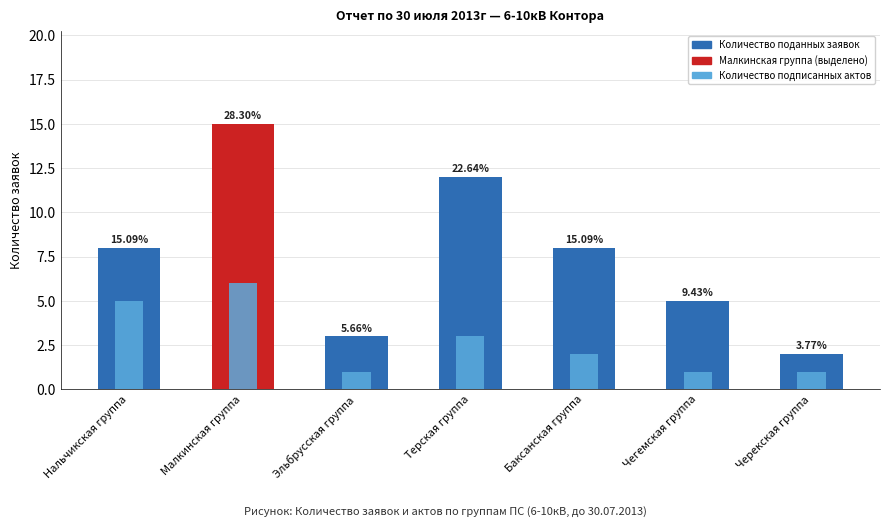

What is the minimum value for Количество подписанных актов?

1